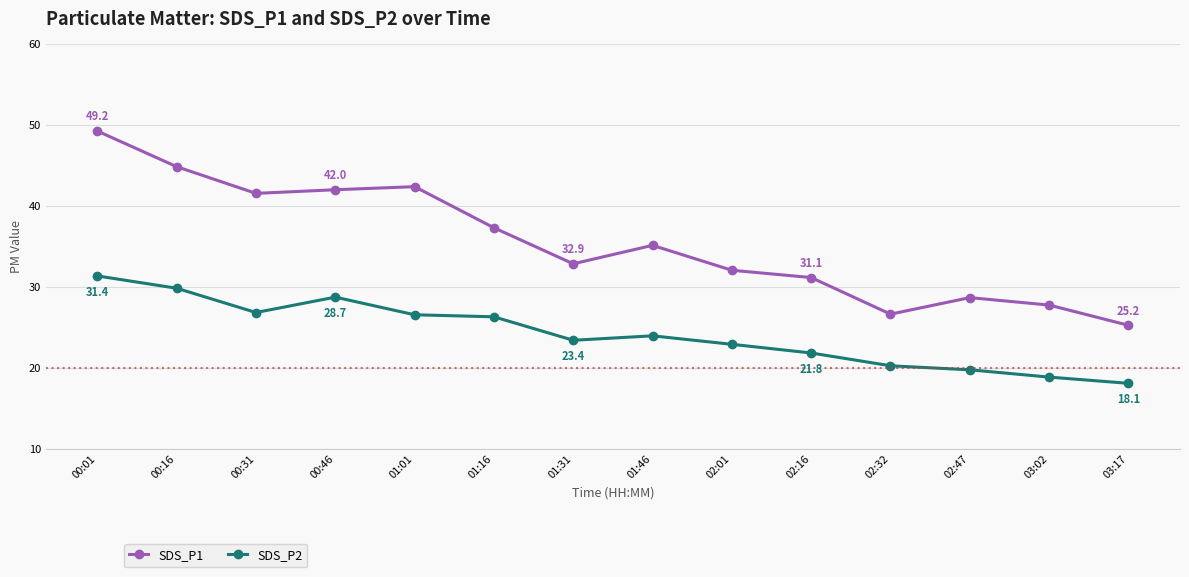

The SDS_P2 series shows 9.3 at 03:17. True or false?

False